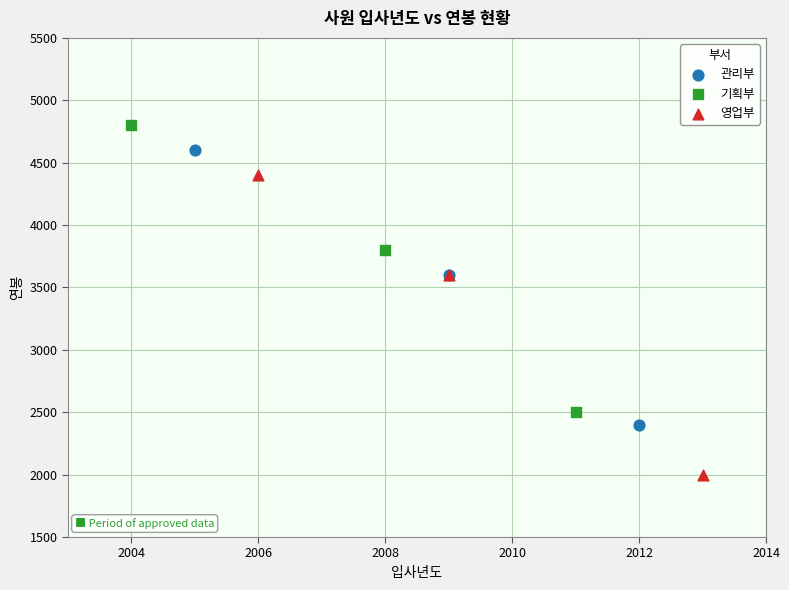

Which series contains the highest Y value?

기획부